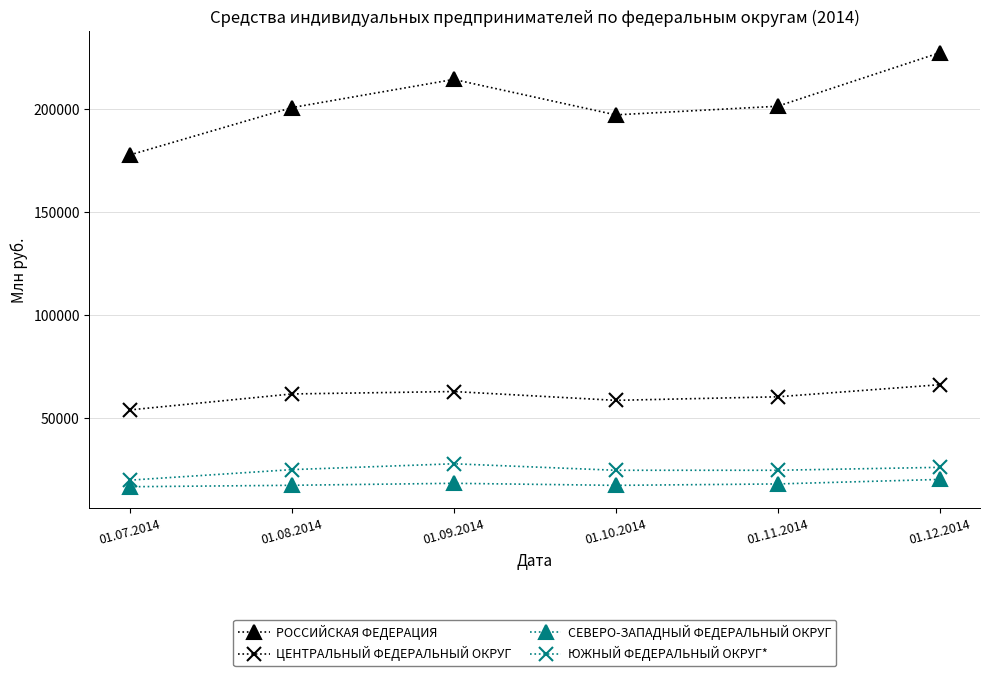

What are all the series names shown in the legend?

РОССИЙСКАЯ ФЕДЕРАЦИЯ, ЦЕНТРАЛЬНЫЙ ФЕДЕРАЛЬНЫЙ ОКРУГ, СЕВЕРО-ЗАПАДНЫЙ ФЕДЕРАЛЬНЫЙ ОКРУГ, ЮЖНЫЙ ФЕДЕРАЛЬНЫЙ ОКРУГ*